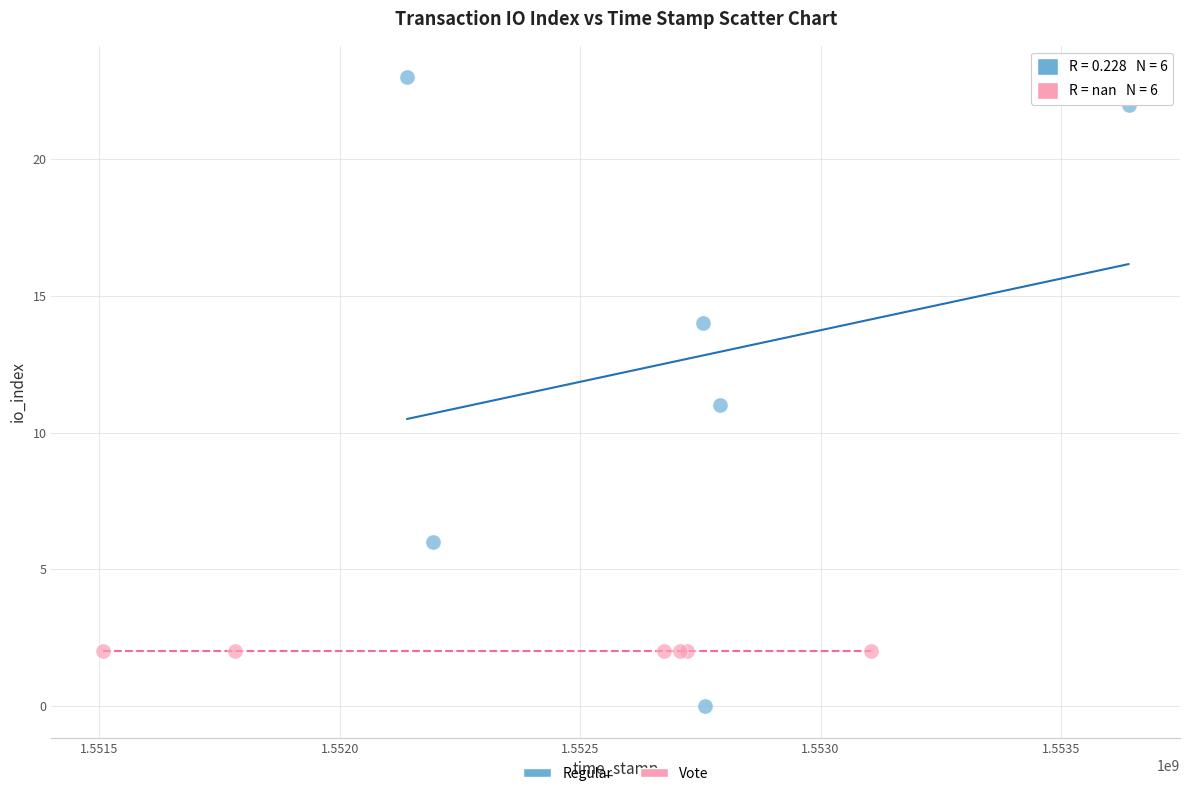

What are all the series names shown in the legend?

Regular, Vote